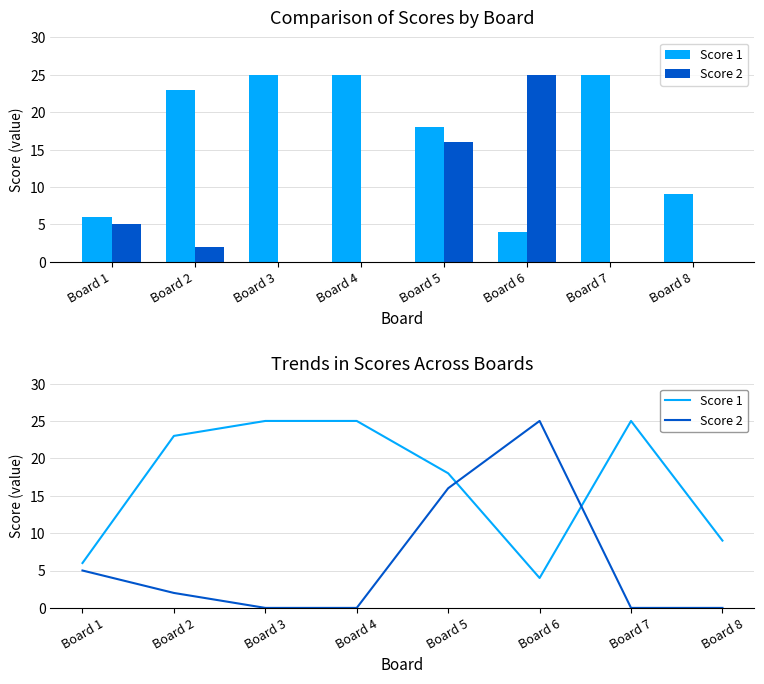

At which label does Score 2 first exceed 2?

Board 1